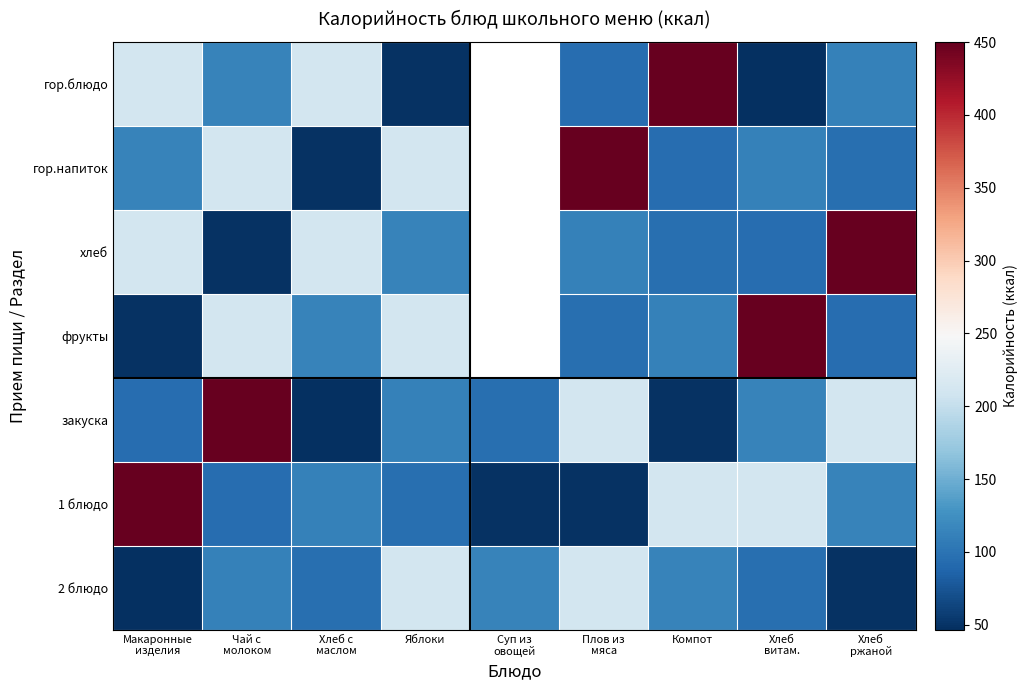

True or false: гор.напиток has a value of 210.7 at Чай с молоком.

True